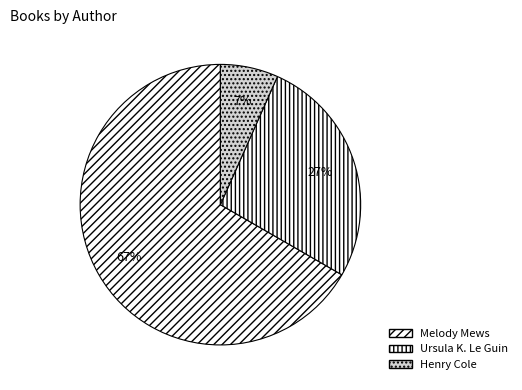

The Melody Mews slice represents 55% of the pie. True or false?

False